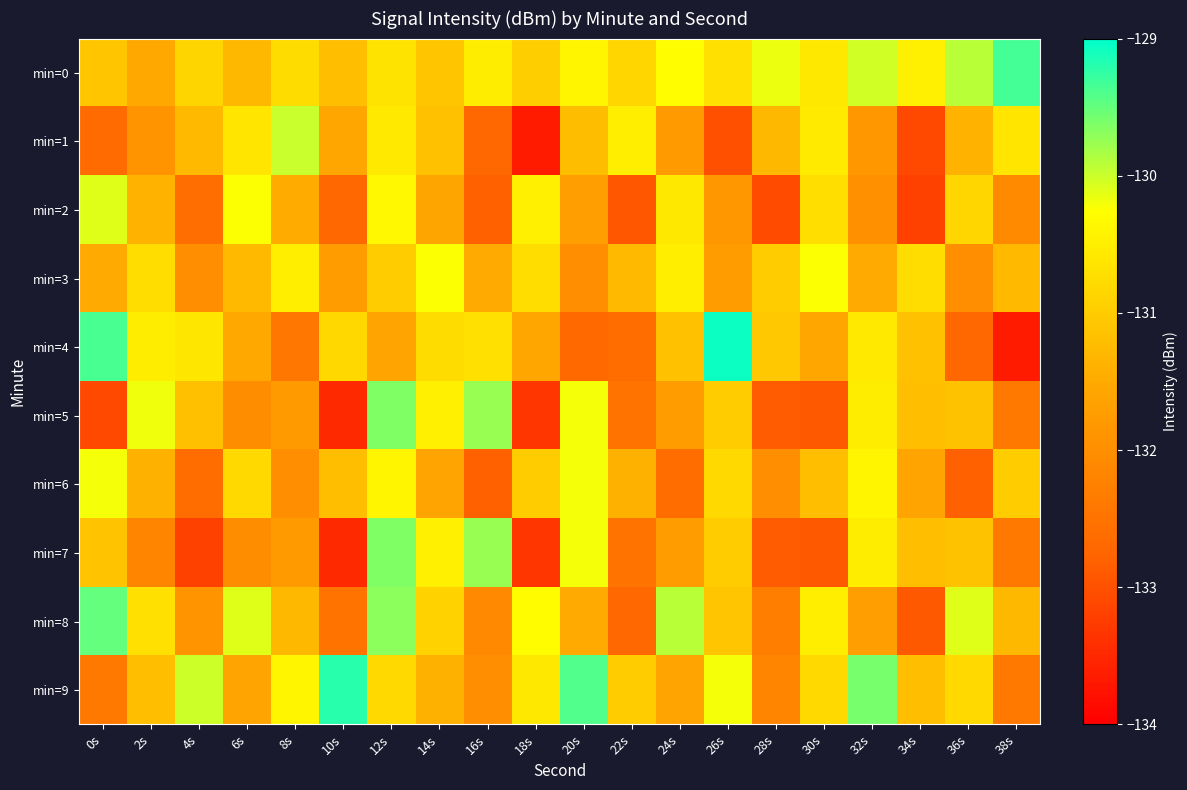

List the series in order of their peak value, lowest first.

min=3, min=6, min=2, min=1, min=5, min=7, min=8, min=0, min=9, min=4